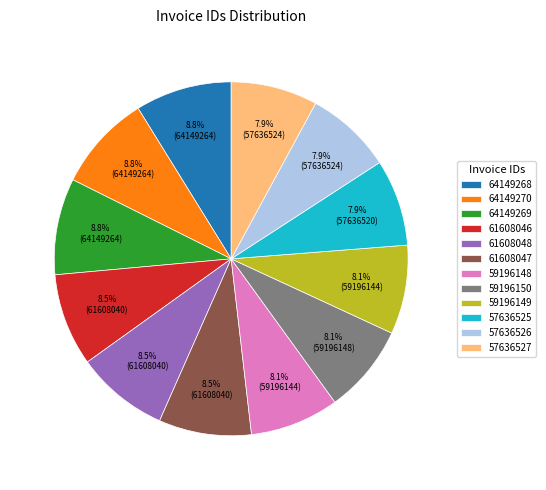

The 59196149 slice represents 16% of the pie. True or false?

False